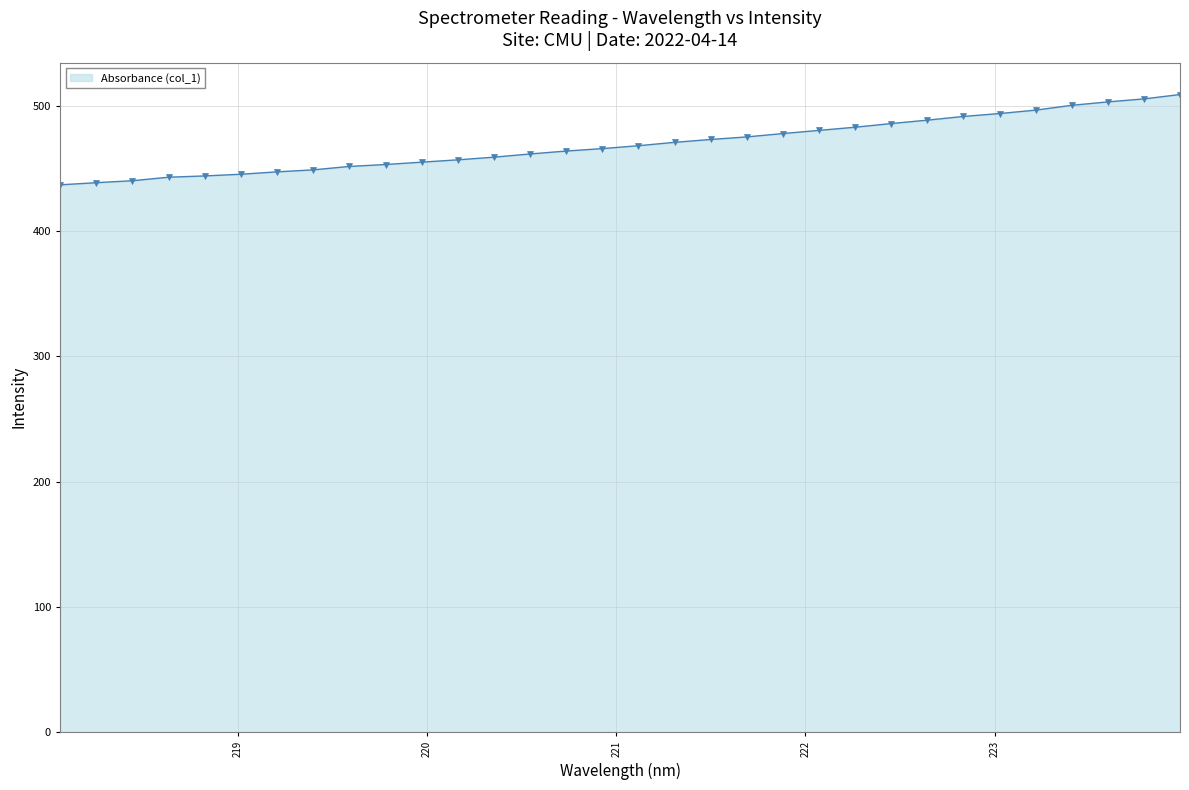

What is the value of the 21st point from the left?

477.9